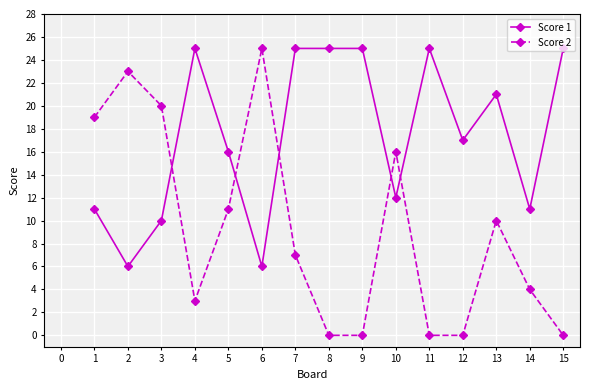

What is the value of the Score 1 point at the 13th from the left?

21